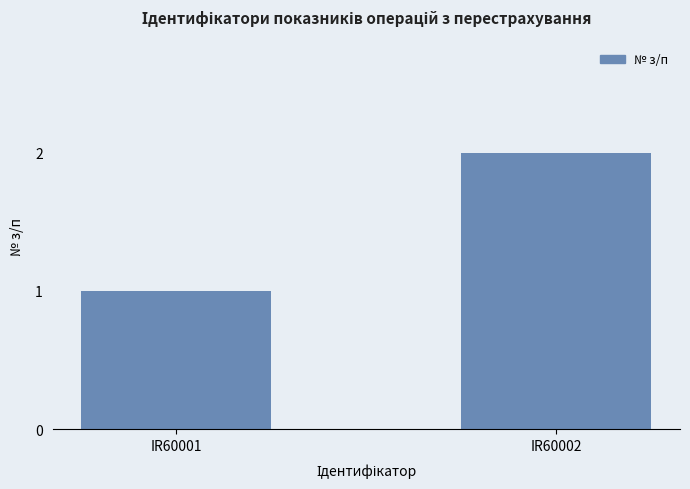

Which label corresponds to the smallest value in the chart?

IR60001